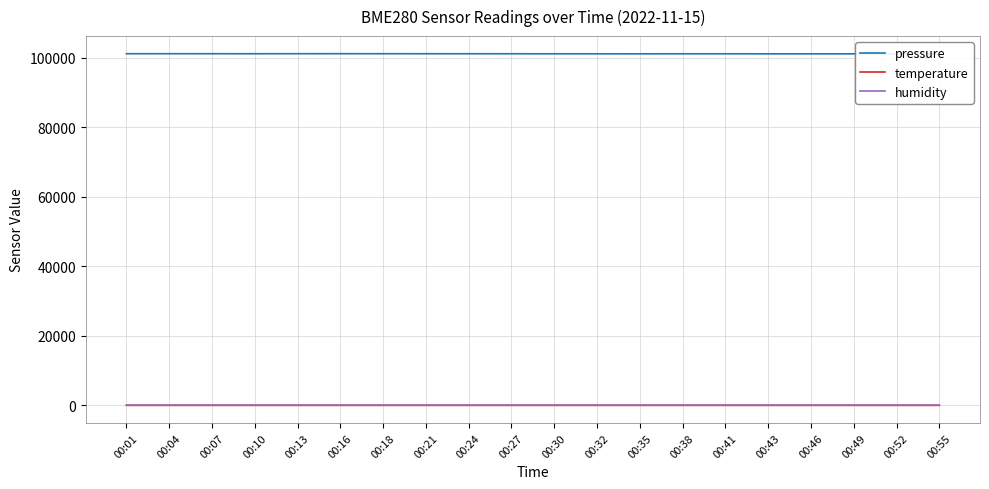

True or false: pressure and humidity intersect in this chart.

False